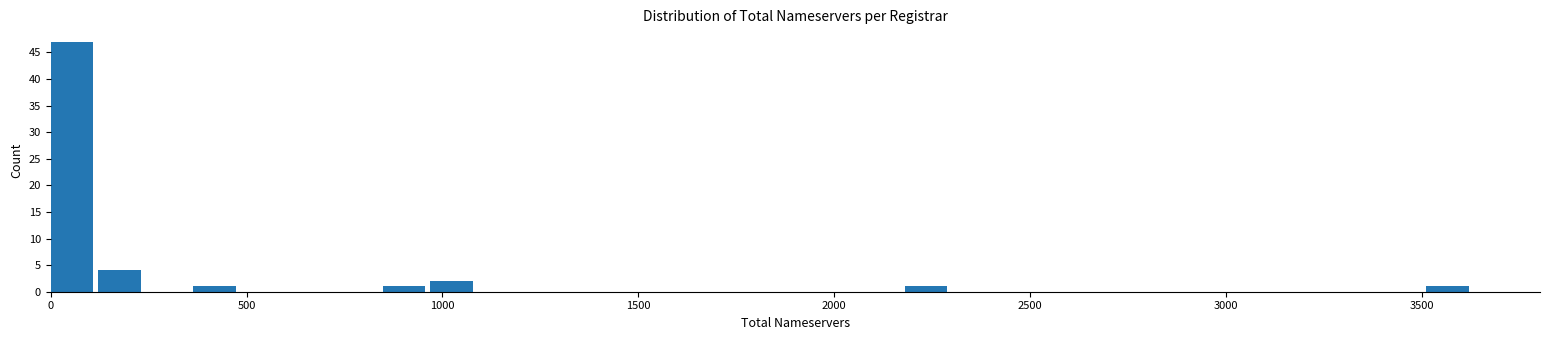

Around what value on the x-axis is the tallest bar? Give the approximate position of its centre, as read against the axis.

50